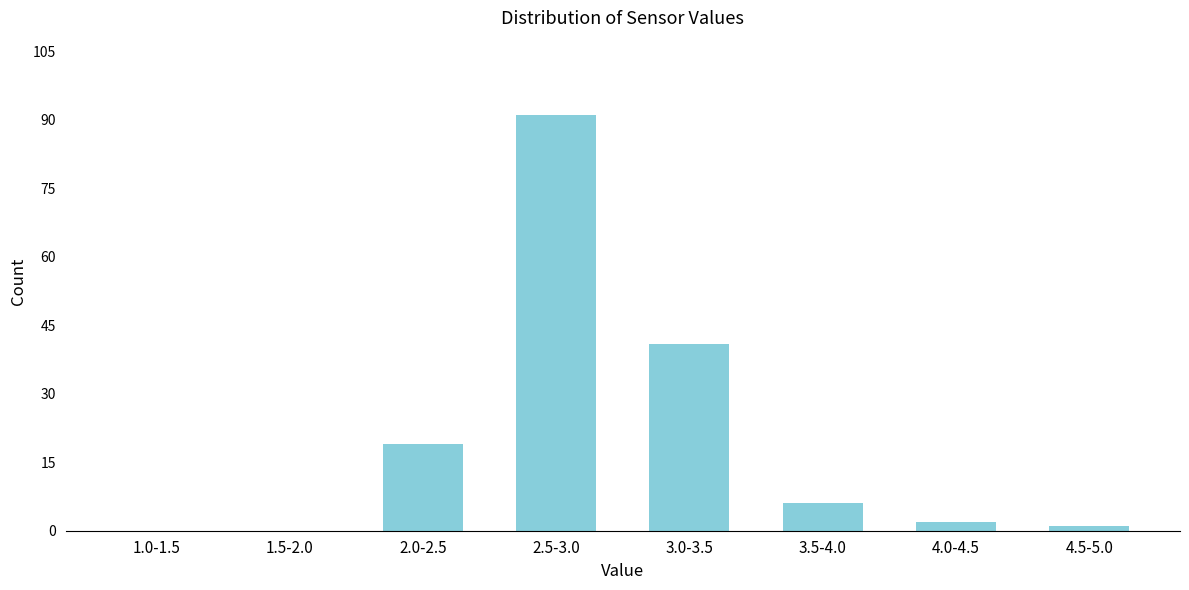

Reading right to left, list all the values displayed in this chart.

4.5-5.0=1	4.0-4.5=2	3.5-4.0=6	3.0-3.5=41	2.5-3.0=91	2.0-2.5=19	1.5-2.0=0	1.0-1.5=0